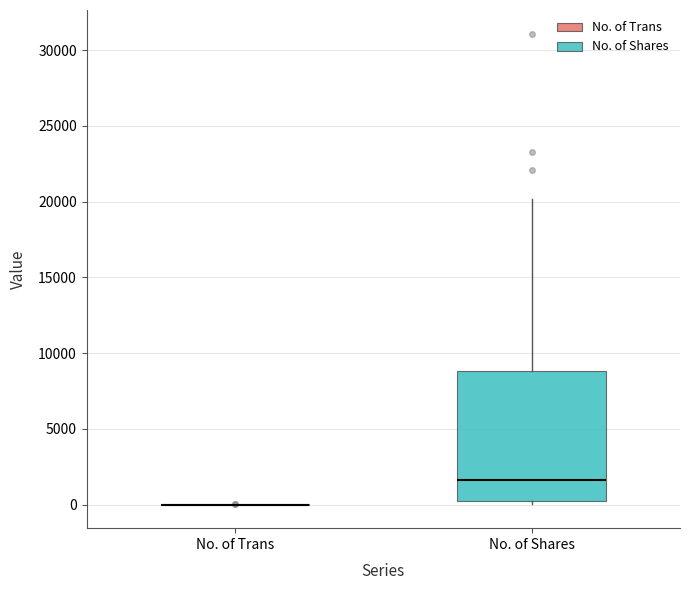

Where is the upper edge of the box for No. of Shares on the y-axis? The values are not printed on the chart, so give them approximately, as read against the axis.

9000